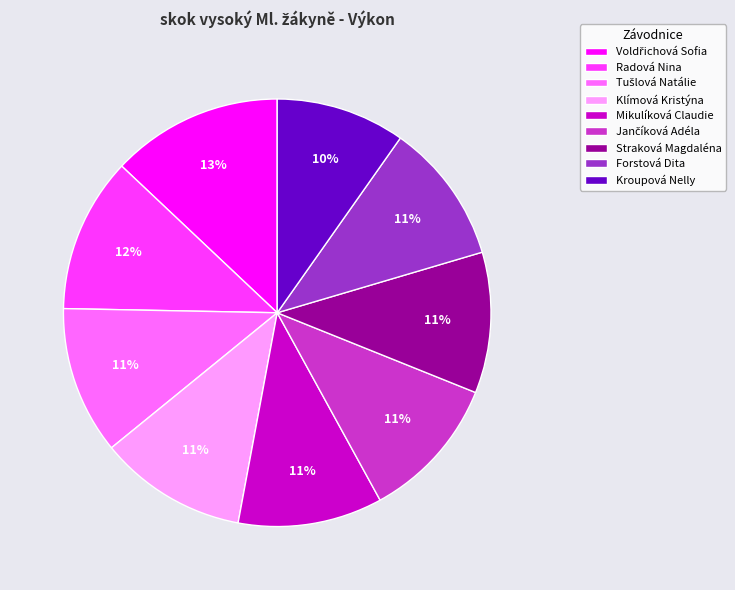

Does Radová Nina account for over 50% of the chart?

No